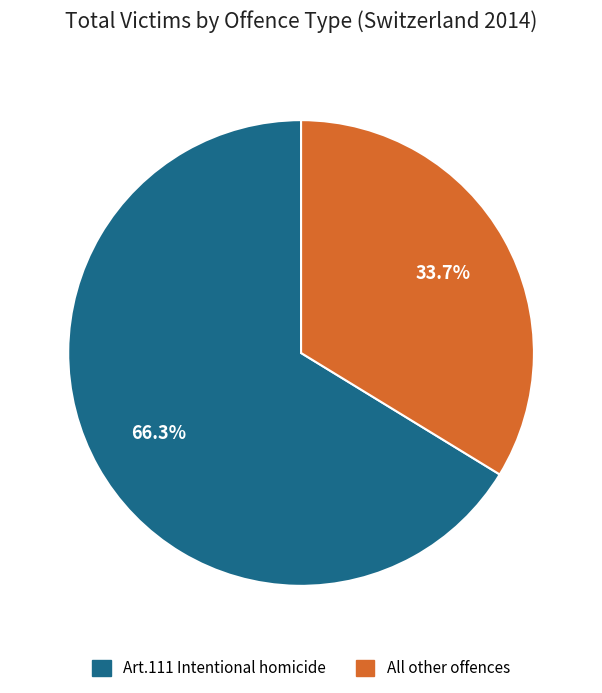

Is there a majority slice in this chart?

Yes